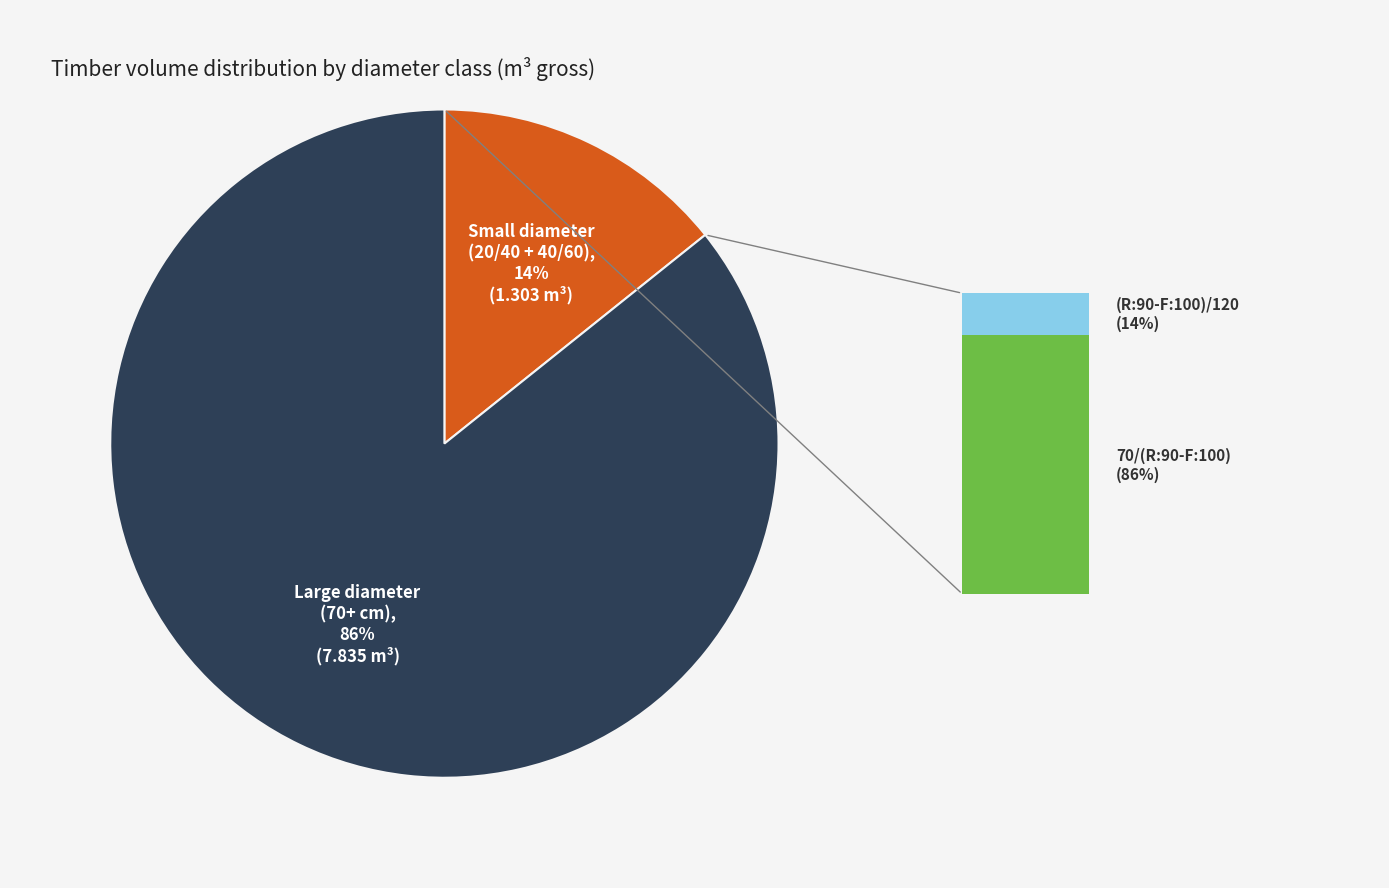

Which slice is the largest?

Large diameter (70+ cm)